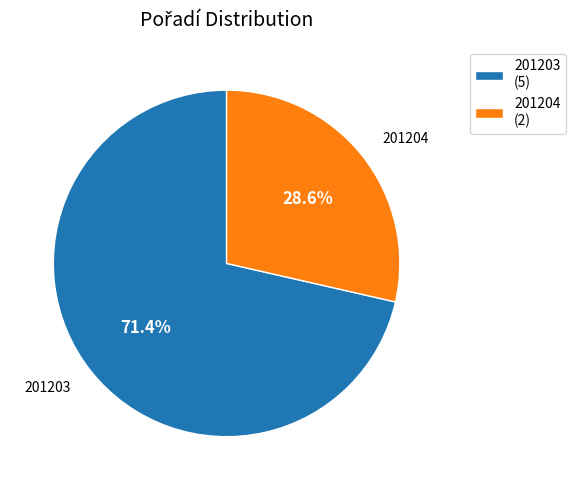

To the nearest percent, what is the difference between the largest and smallest slice percentages?

43%